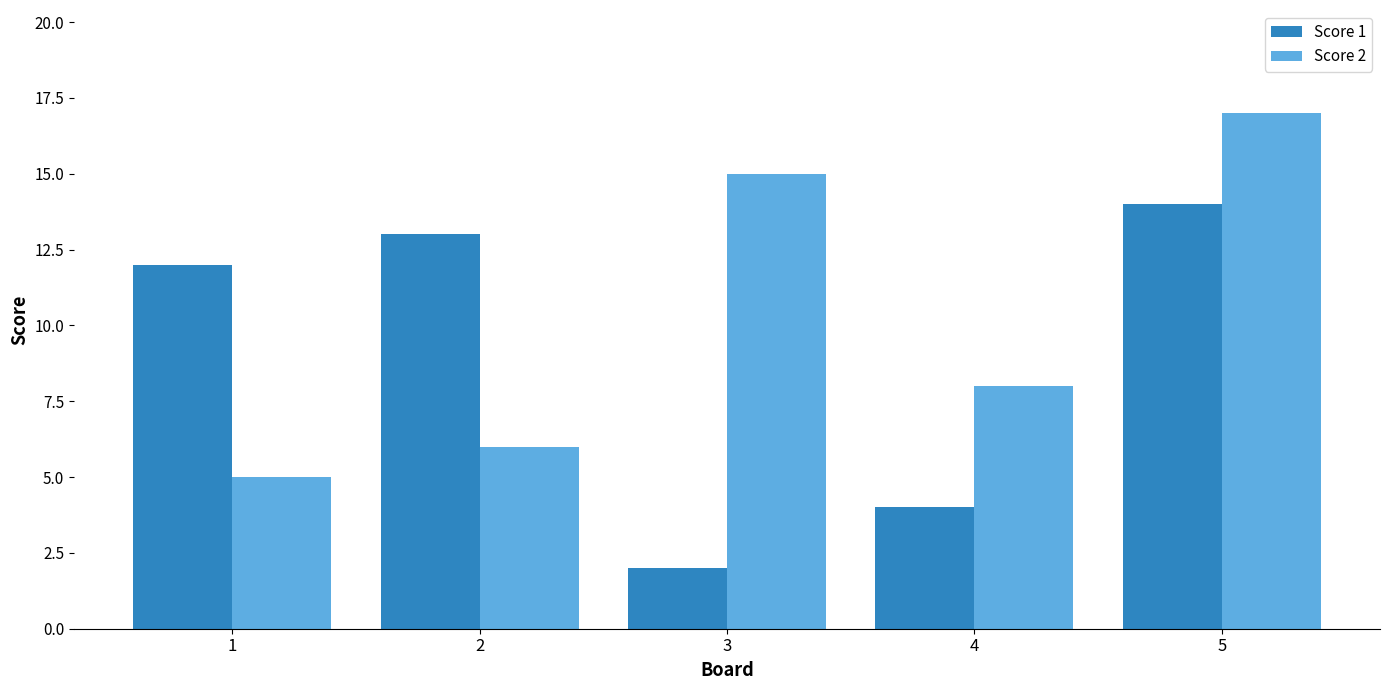

What is the difference between the highest and lowest values at 1?

7